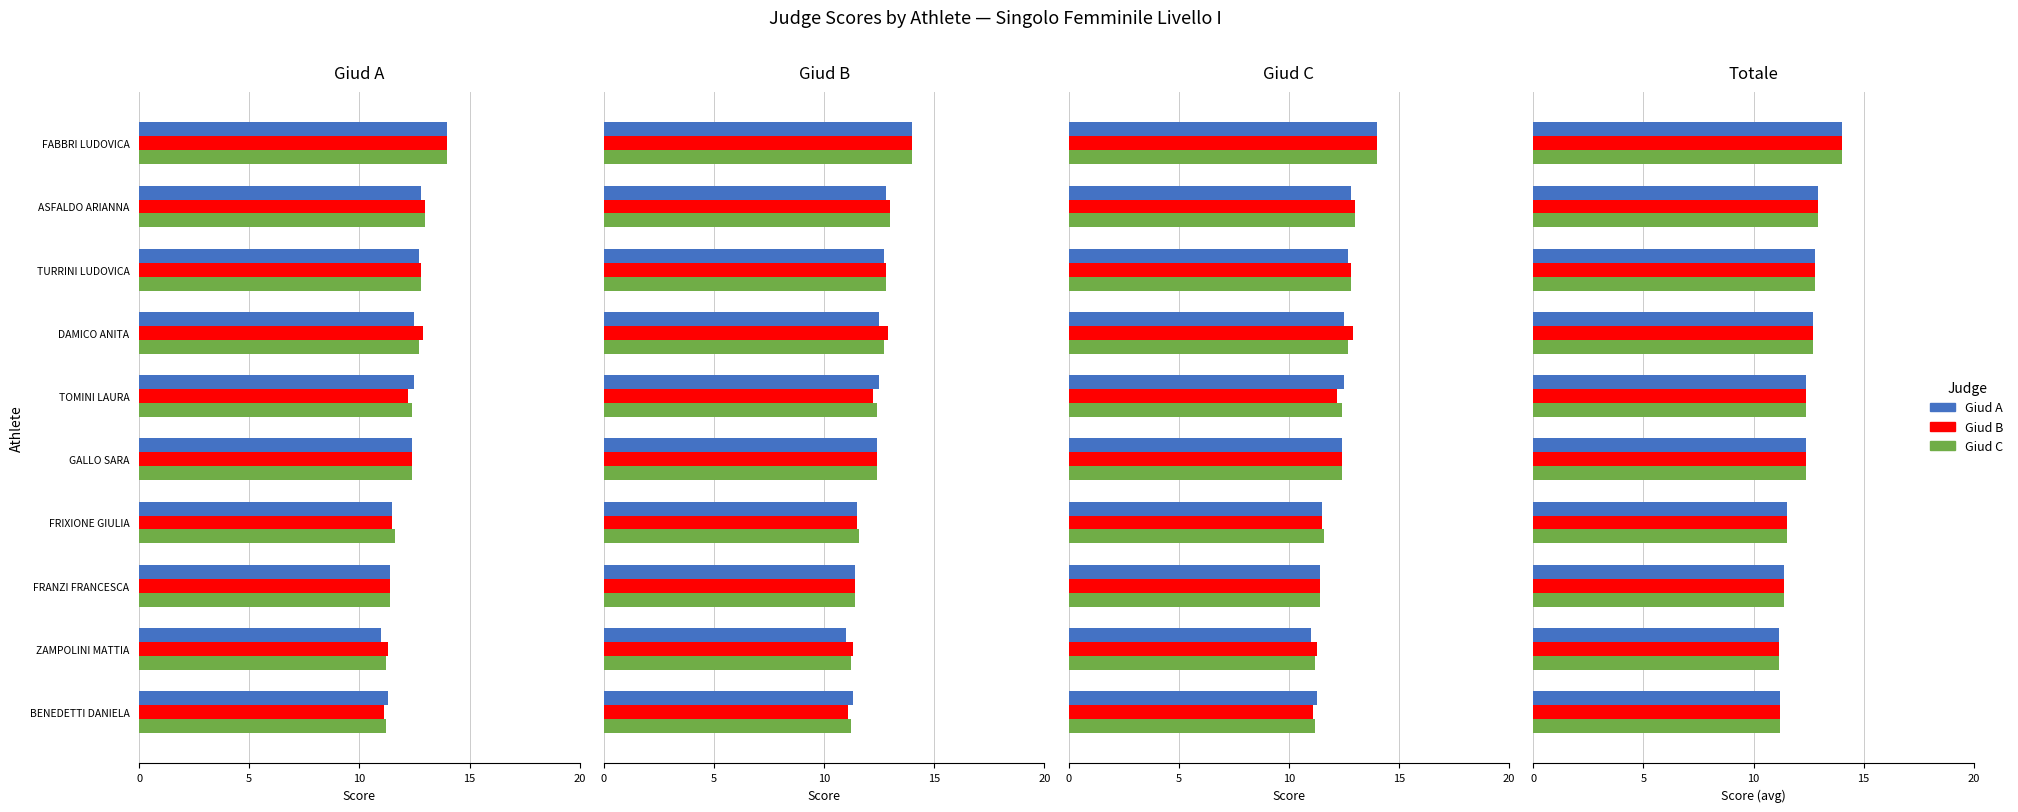

Does the chart contain any negative values?

No